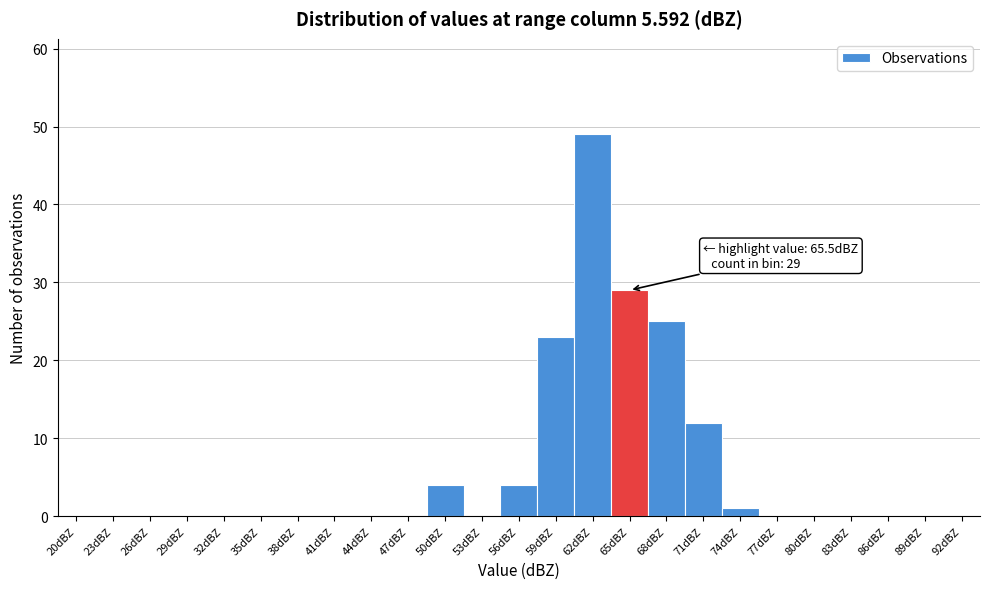

Reading left to right, list all the values displayed in this chart.

20dBZ=0	23dBZ=0	26dBZ=0	29dBZ=0	32dBZ=0	35dBZ=0	38dBZ=0	41dBZ=0	44dBZ=0	47dBZ=0	50dBZ=4	53dBZ=0	56dBZ=4	59dBZ=23	62dBZ=49	65dBZ=29	68dBZ=25	71dBZ=12	74dBZ=1	77dBZ=0	80dBZ=0	83dBZ=0	86dBZ=0	89dBZ=0	92dBZ=0